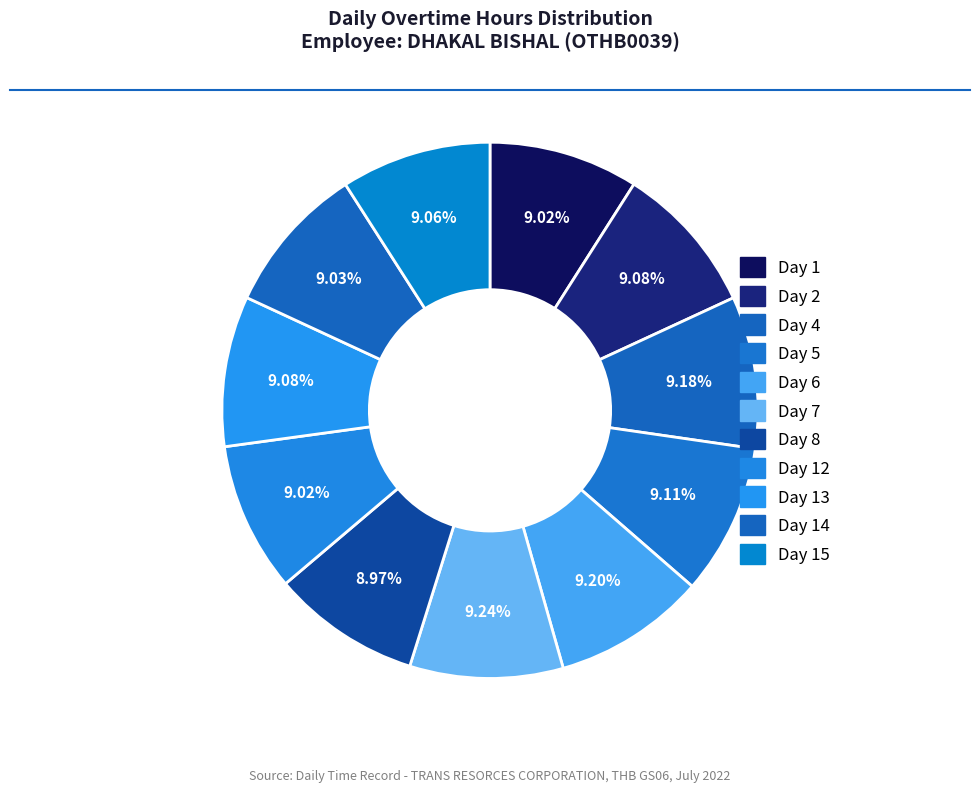

To the nearest percent, what percentage of the pie is Day 4?

9%